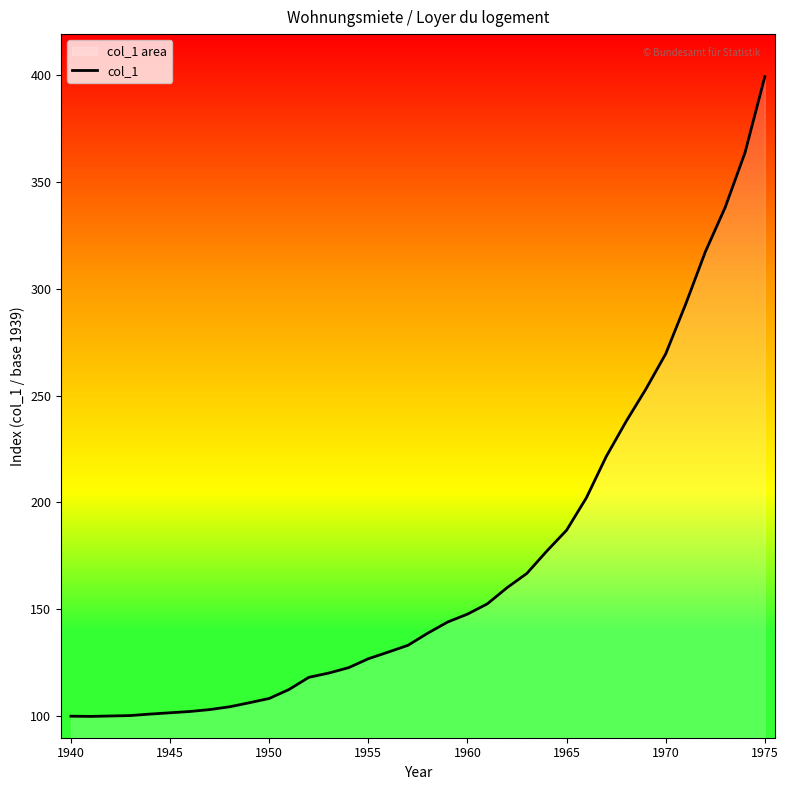

What is the sum of all values?

6159.0